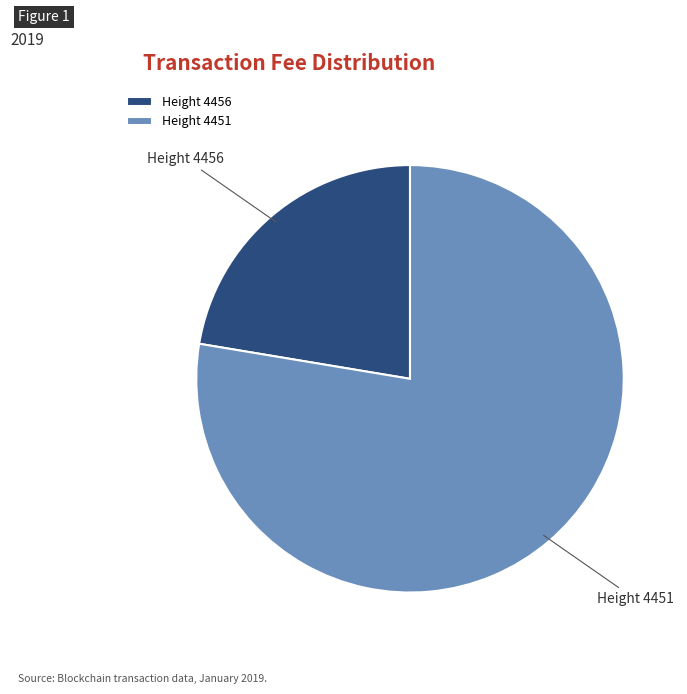

Is the sum of Height 4456 and Height 4451 greater than half?

Yes